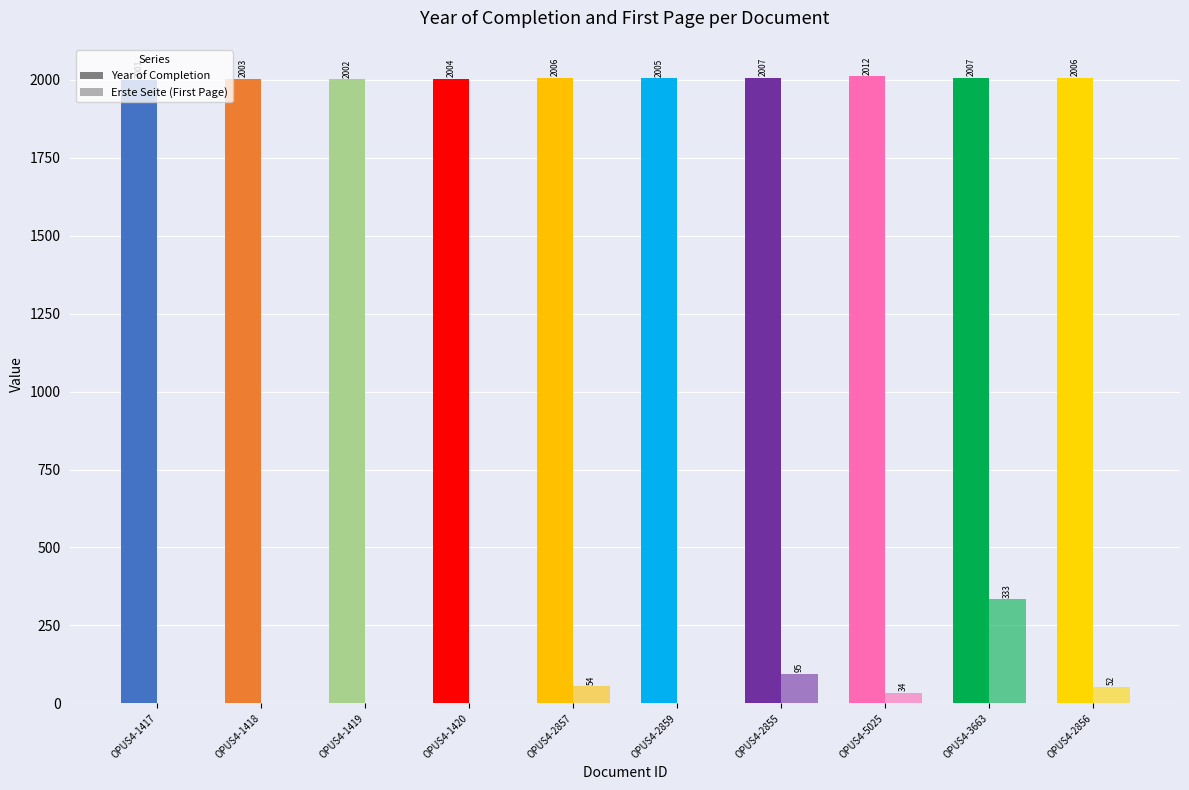

What is the average value of the Erste Seite series?

57